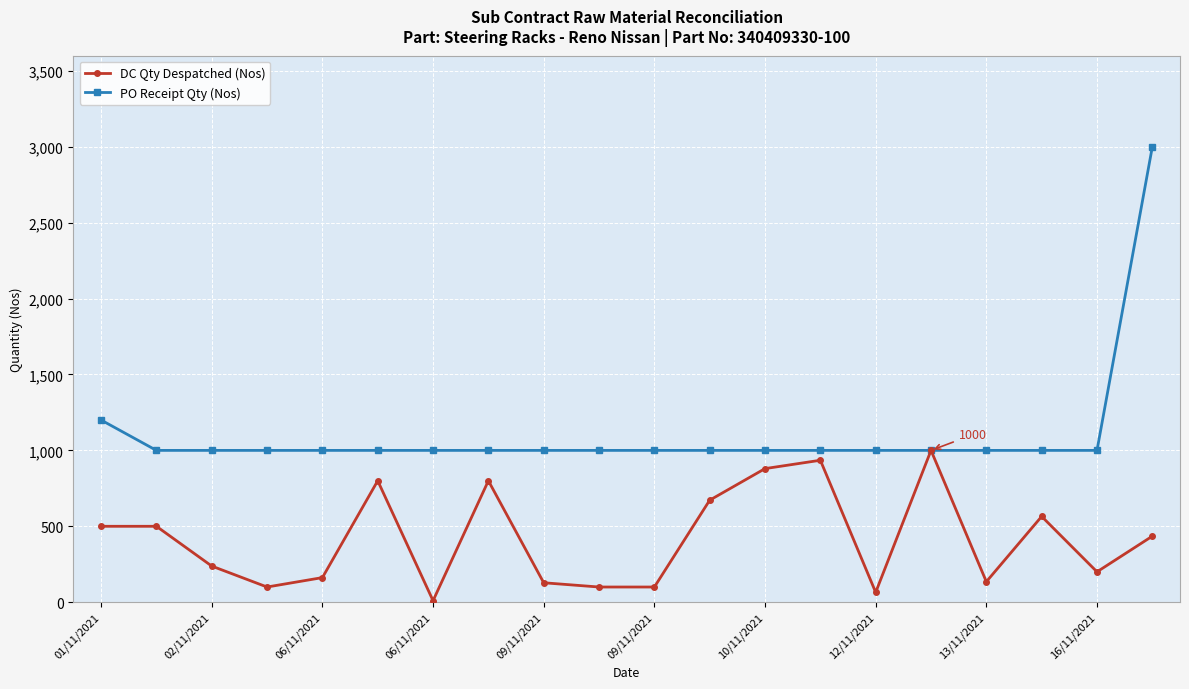

List the series in order of their peak value, highest first.

PO Receipt Qty (Nos), DC Qty Despatched (Nos)